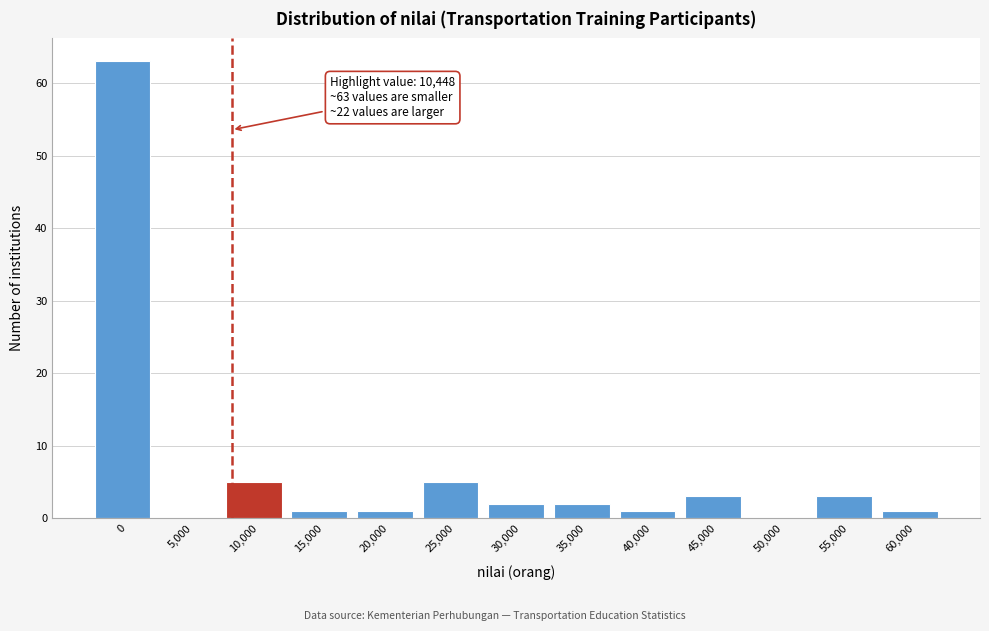

Reading left to right, transcribe all the data shown in this chart.

0=63	5,000=0	10,000=5	15,000=1	20,000=1	25,000=5	30,000=2	35,000=2	40,000=1	45,000=3	50,000=0	55,000=3	60,000=1